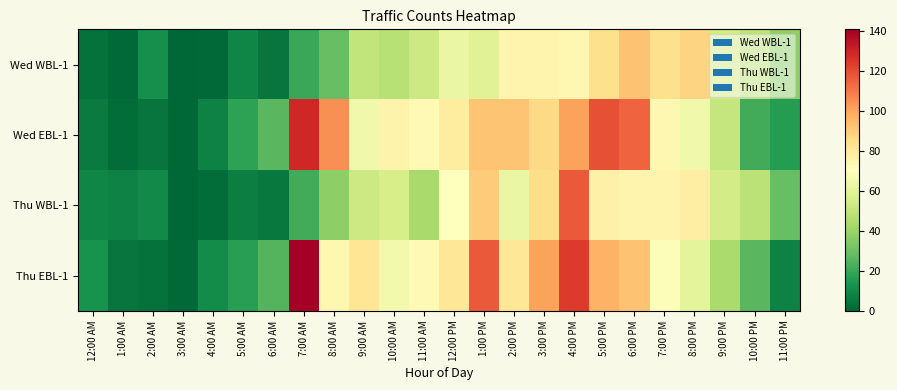

What is the greatest value displayed?

141